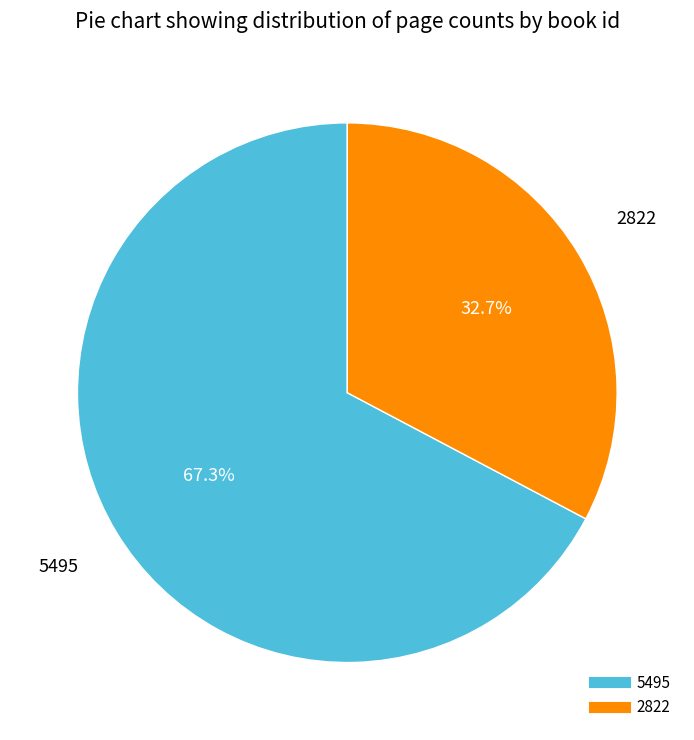

Which has a higher value, 2822 or 5495?

5495